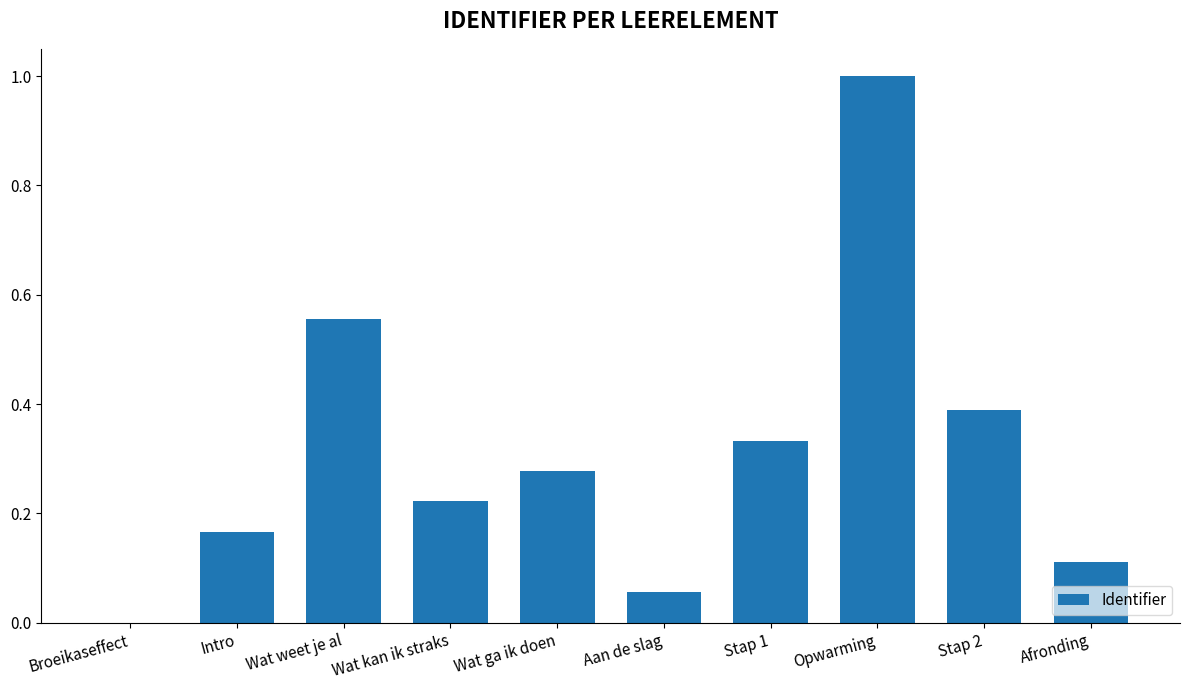

Between Wat kan ik straks and Aan de slag, which is larger?

Wat kan ik straks